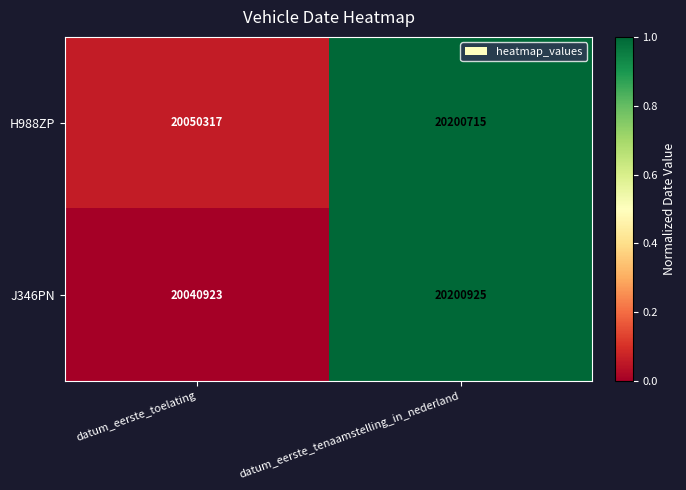

At datum_eerste_tenaamstelling_in_nederland, list the series in order from largest to smallest.

J346PN, H988ZP